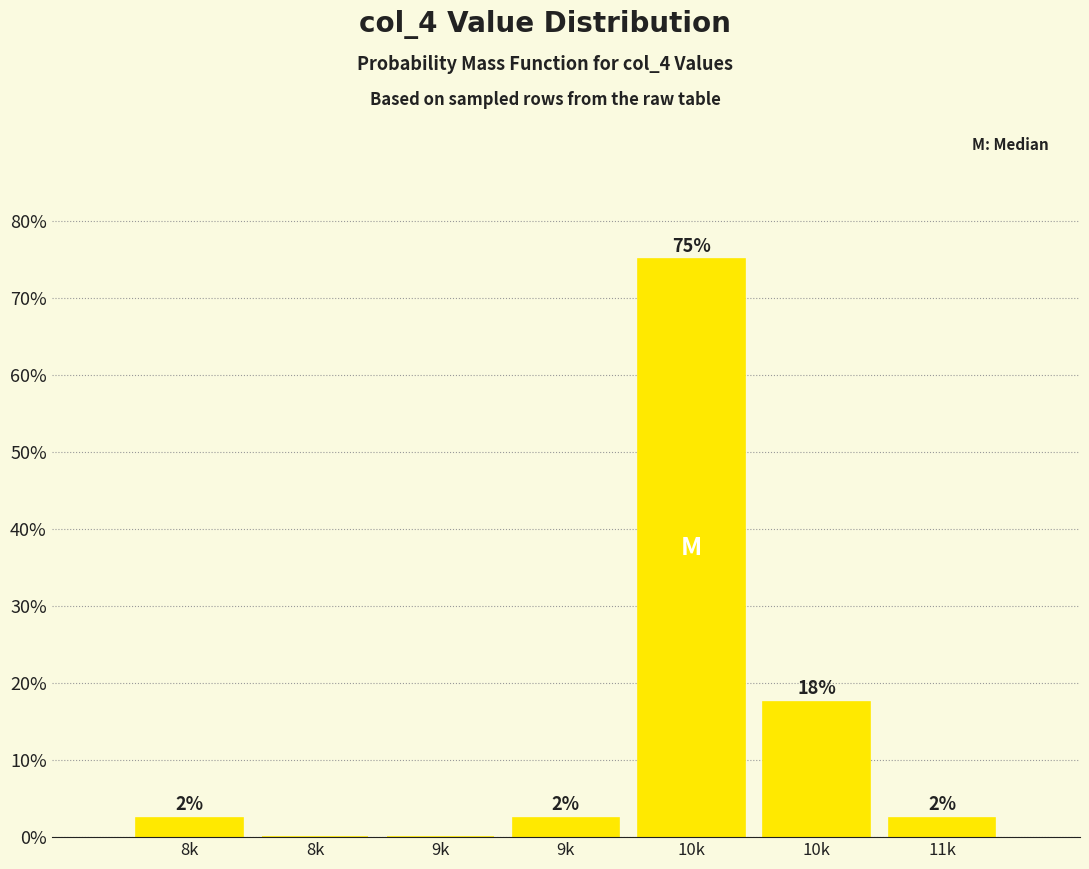

Are the bars horizontal?

No